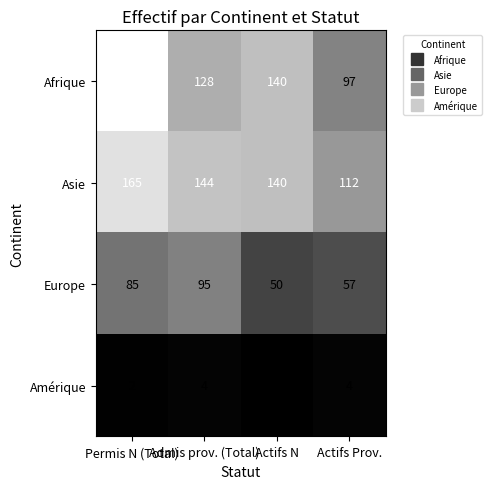

Rank the series by their maximum value, from lowest to highest.

Amérique, Europe, Asie, Afrique